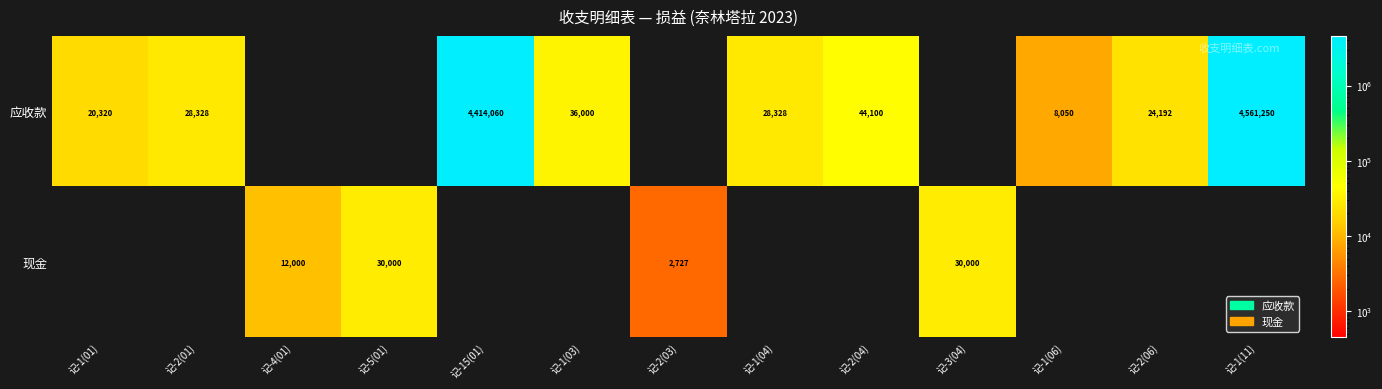

The 应收款 series shows 28328 at 记-1(04). True or false?

True